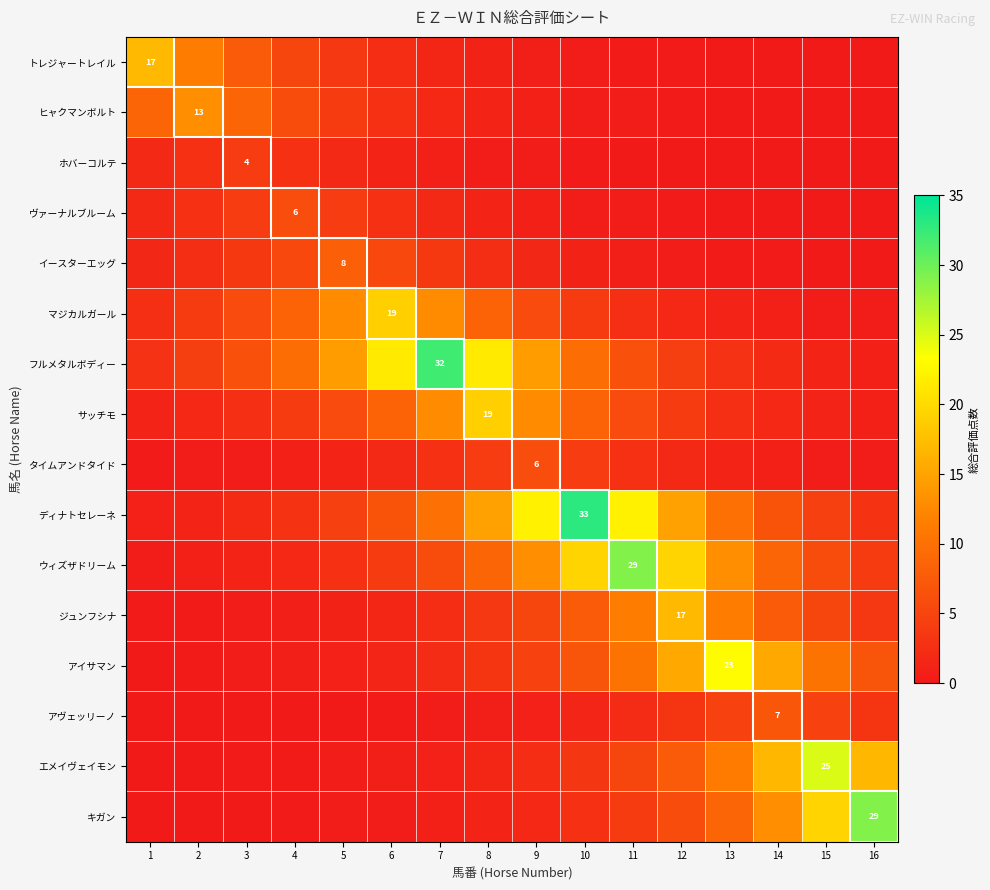

At which category is the sum across all series the highest?

10